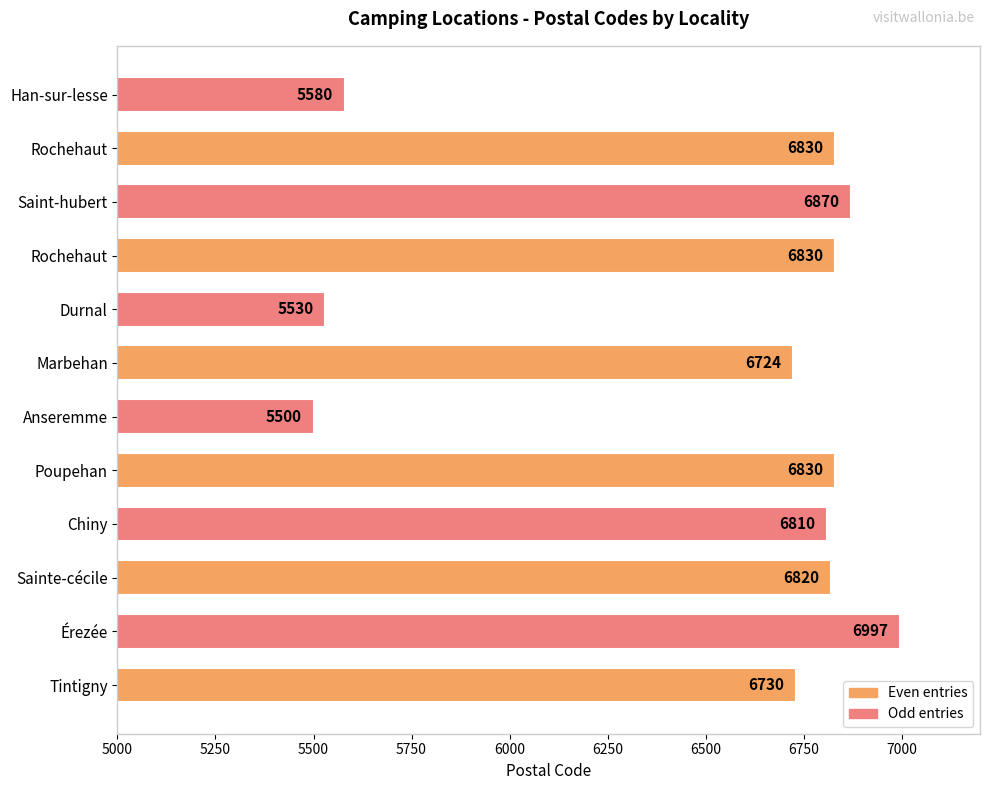

How many categories are shown in the chart?

12